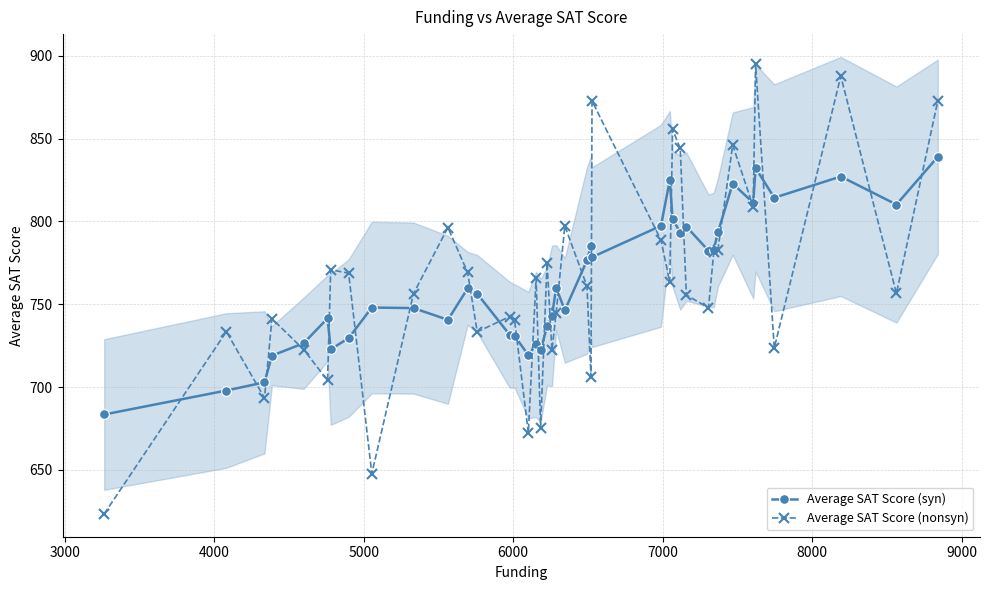

What is the value of the Average SAT Score (nonsyn) point at the 24th from the left?

706.4